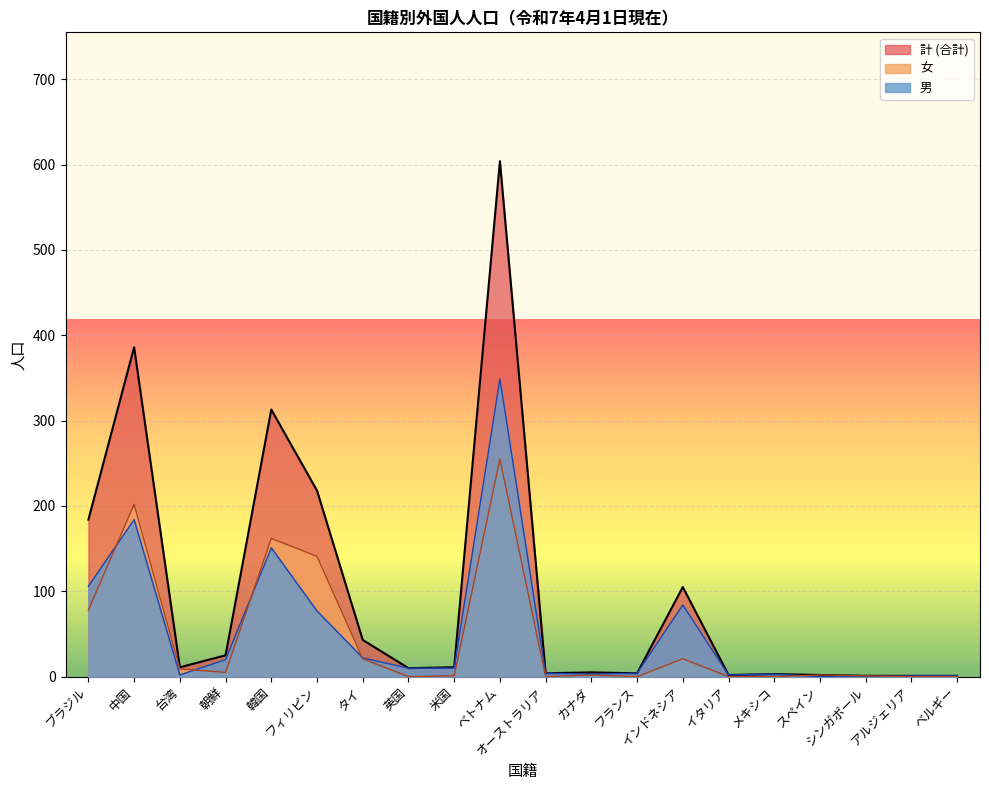

Between which two adjacent categories do 男 and 女 first intersect?

ブラジル and 中国